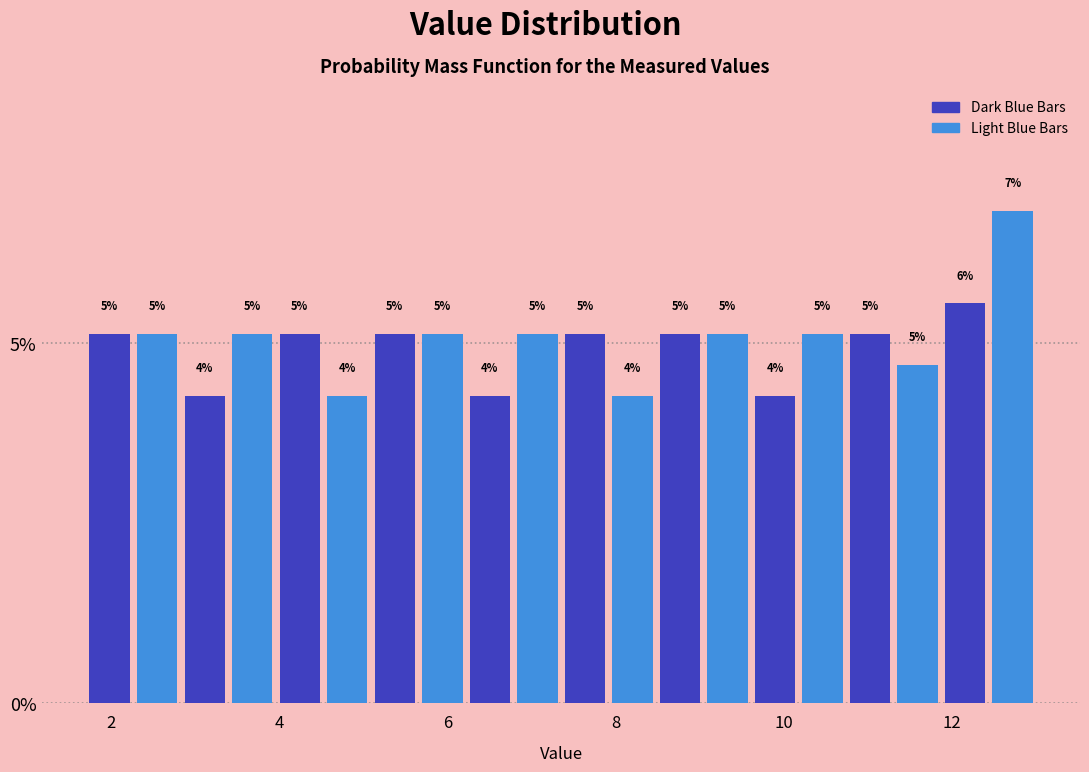

Read against the x-axis, roughly where is the centre of the tallest bar?

12.8